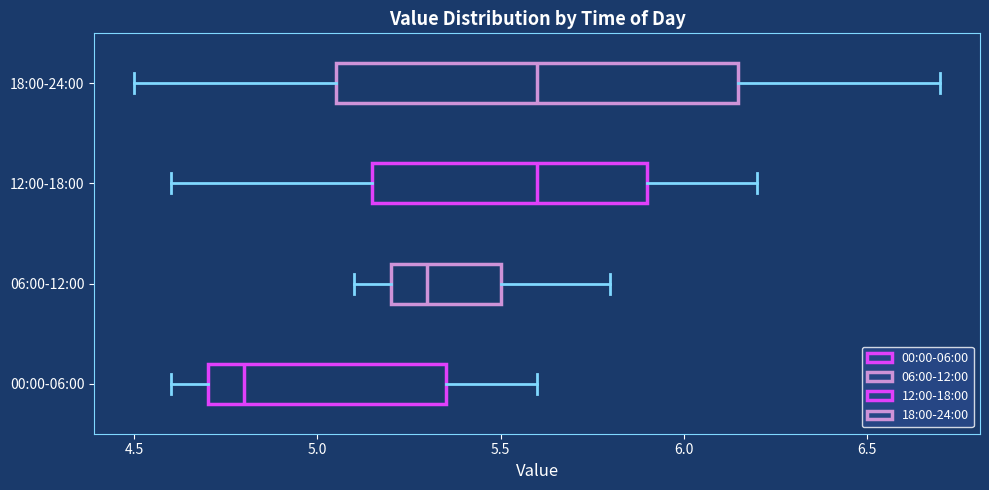

Reading bottom to top, read every box against the x-axis: the position of its median line, the range the box covers, and the ends of its whiskers. The values are not printed on the chart, so give them approximately, as read against the axis.

00:00-06:00: median 4.80, box 4.70 to 5.35, whiskers 4.60 to 5.60
06:00-12:00: median 5.30, box 5.20 to 5.50, whiskers 5.10 to 5.80
12:00-18:00: median 5.60, box 5.15 to 5.90, whiskers 4.60 to 6.20
18:00-24:00: median 5.60, box 5.05 to 6.15, whiskers 4.50 to 6.70